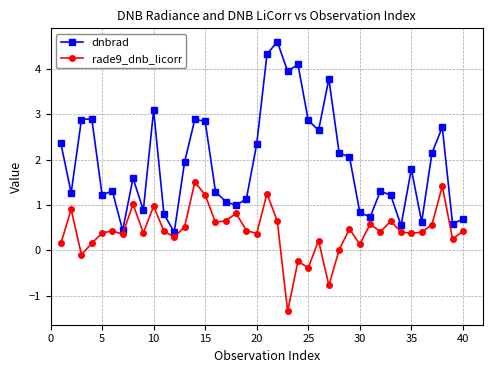

What is the difference between the maximum and second lowest values in the dnbrad series?

4.2